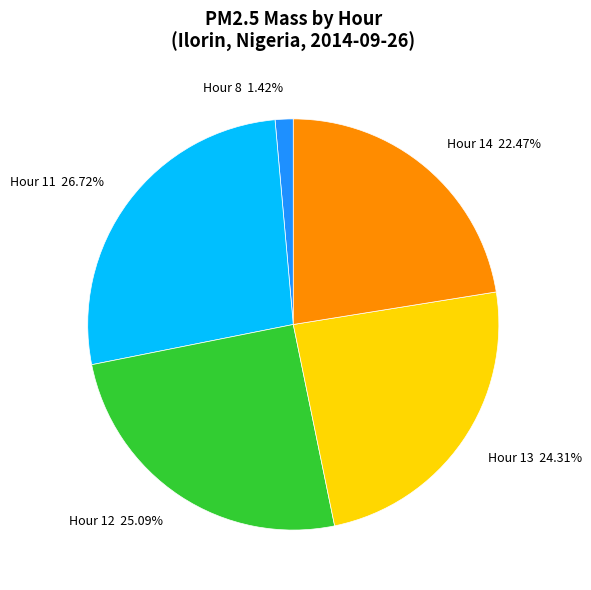

Which slice is the smallest?

Hour 8